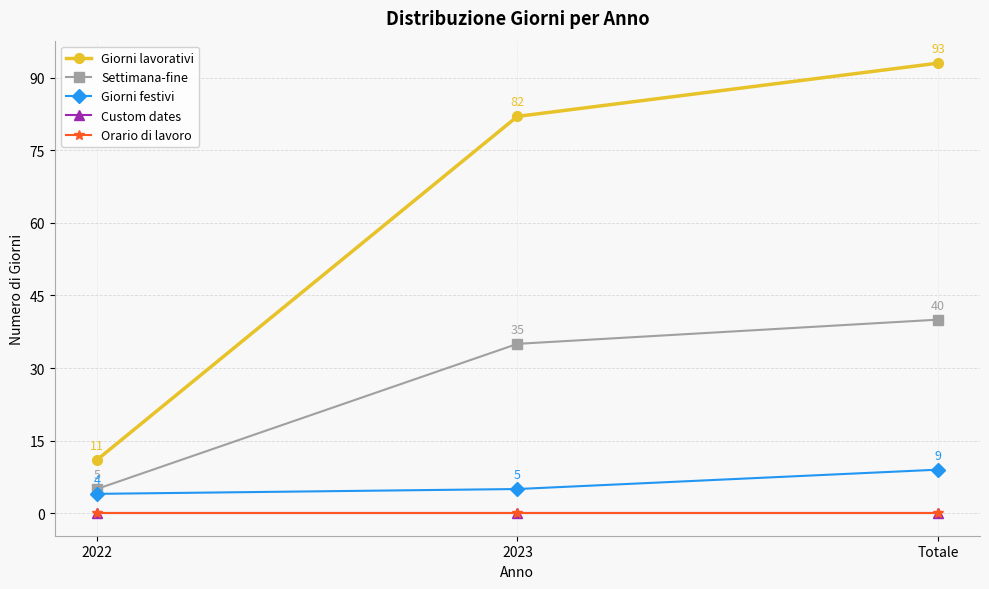

Is this an area chart (filled region under the line)?

No